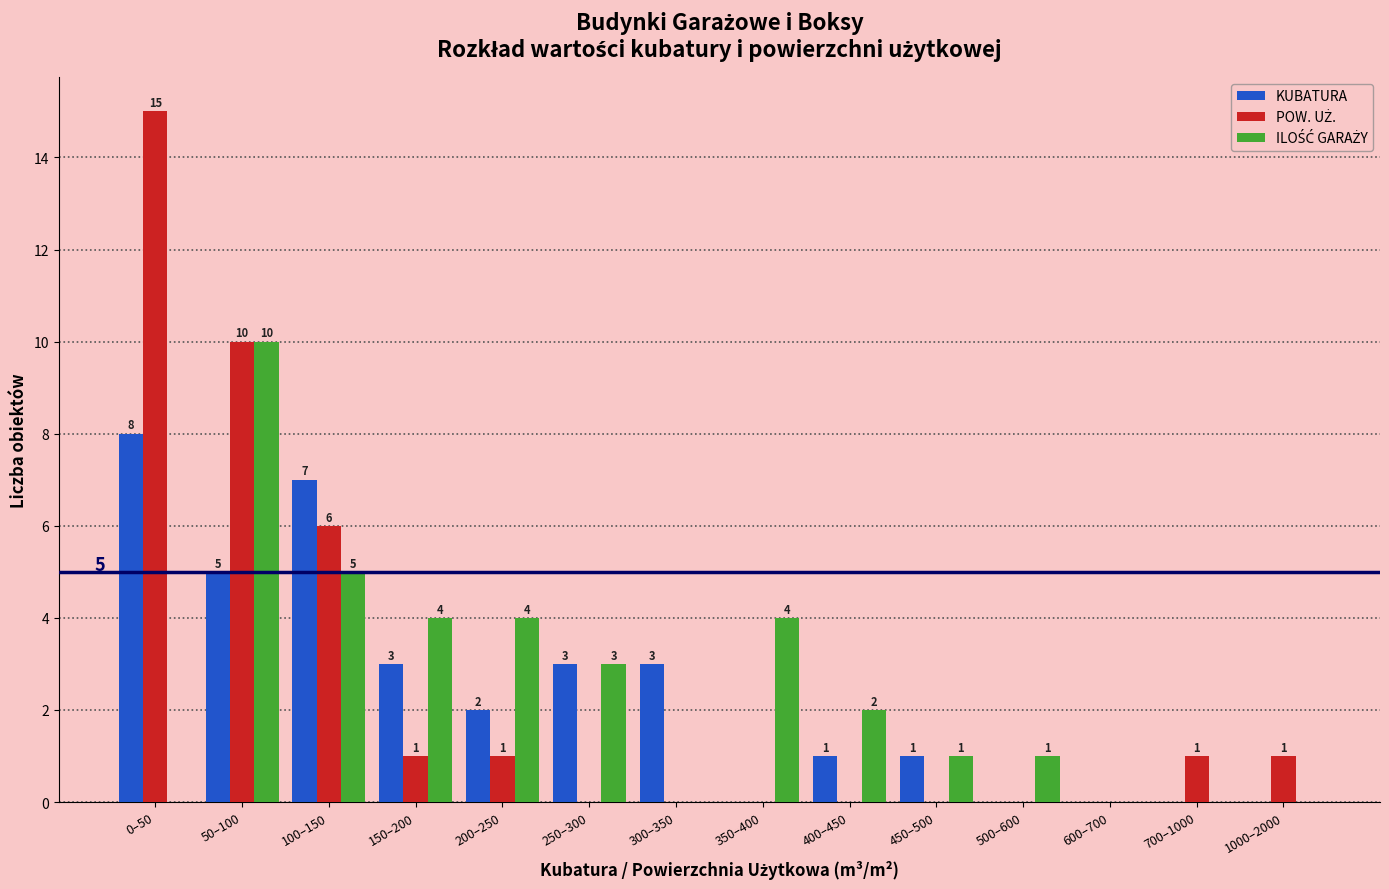

What is the total value across all series at 100–150?

18